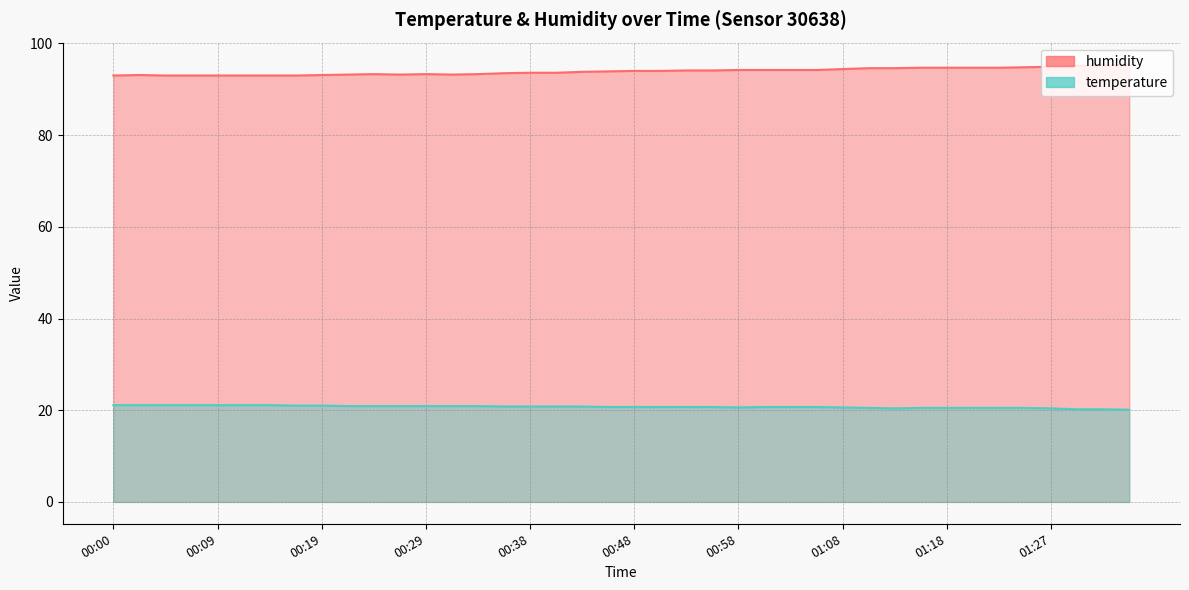

At which category does the chart reach its peak across all series?

01:35